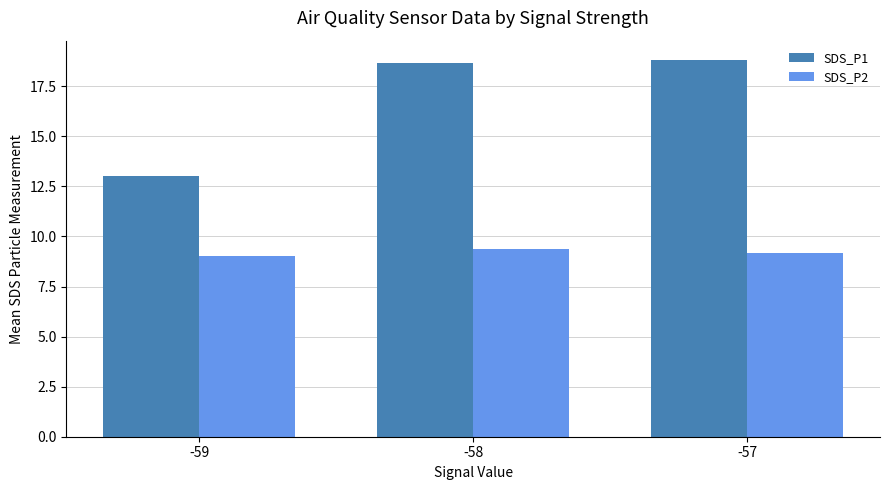

What is the highest value of the SDS_P2 series?

9.4